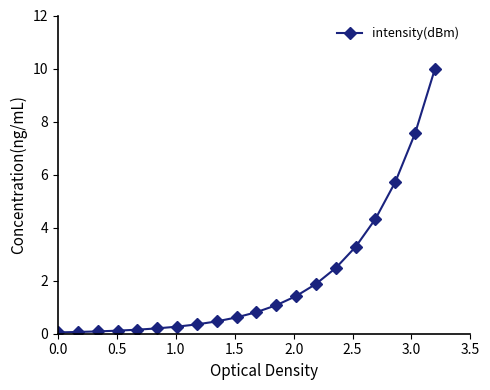

How many lines are shown in the chart?

1